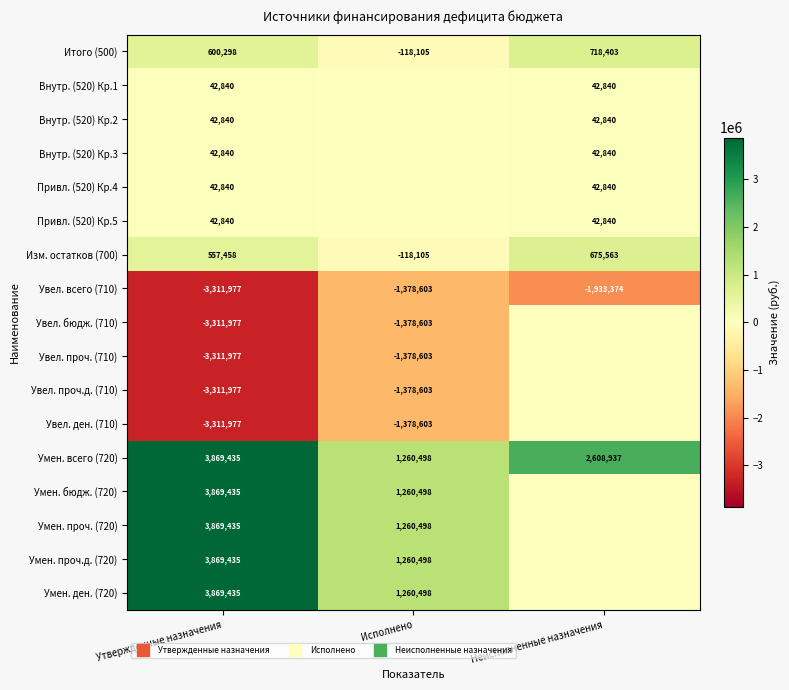

Which label corresponds to the smallest value in the chart?

Утвержденные назначения